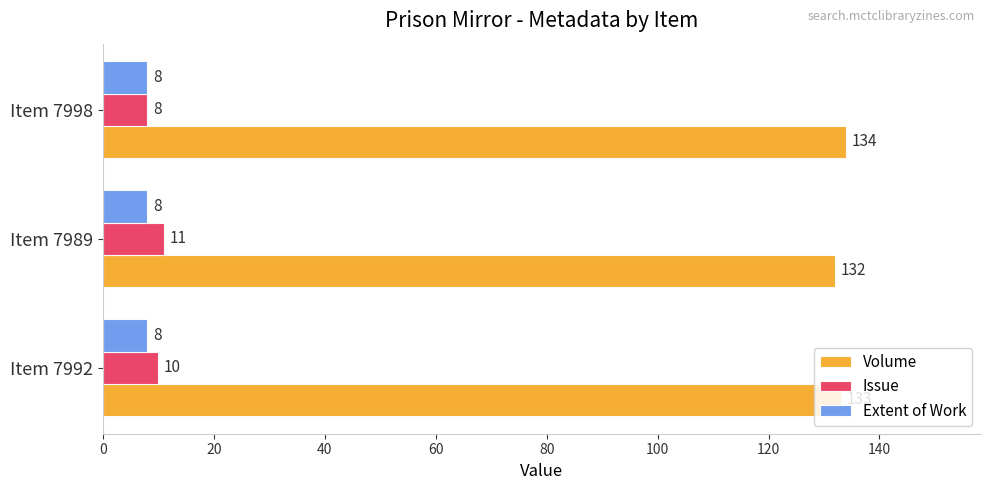

List the labels in order of Issue value, smallest first.

Item 7998, Item 7992, Item 7989